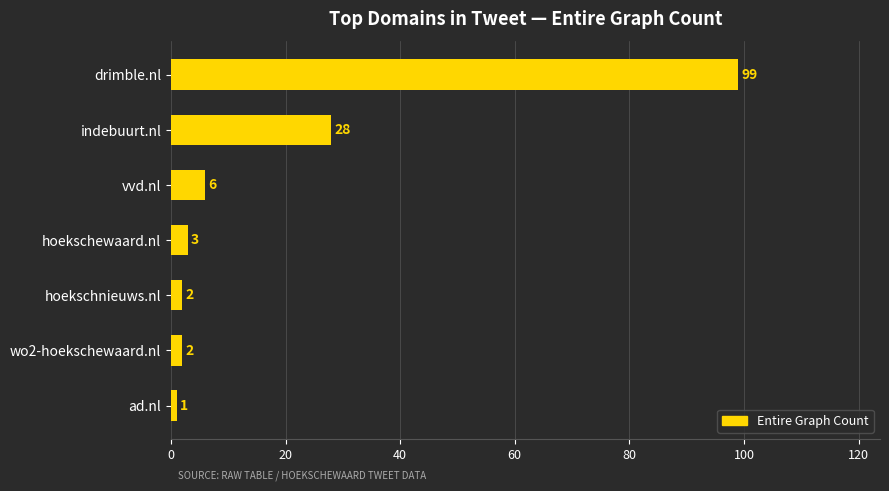

Count the number of categories in the chart.

7